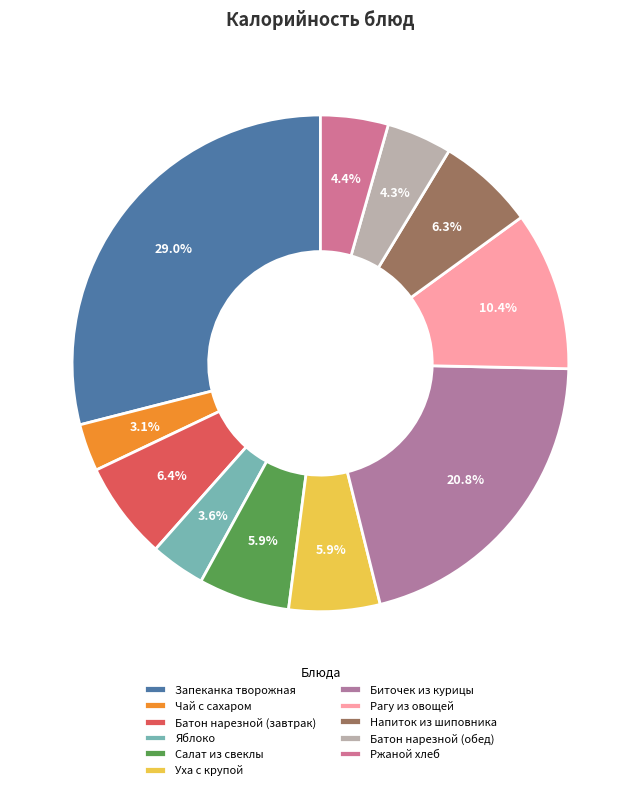

What percentage do Рагу из овощей and Напиток из шиповника together represent?

16.7%